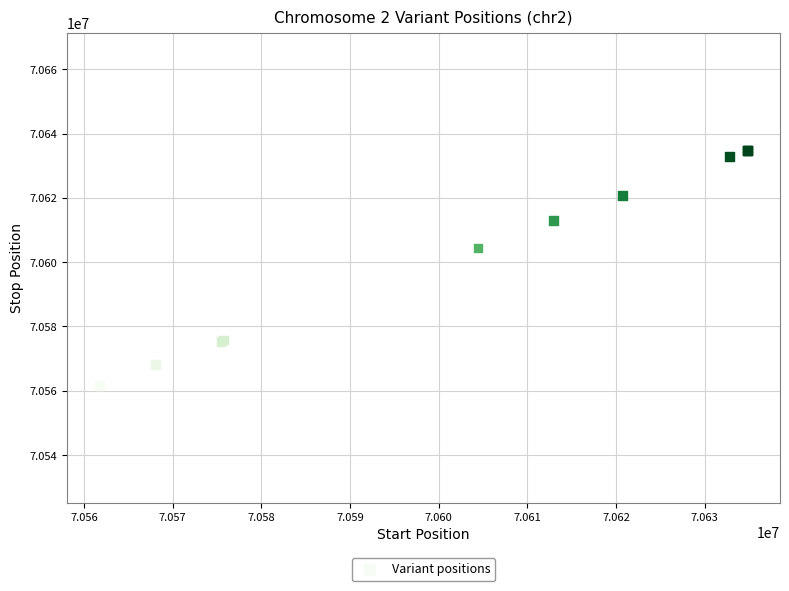

What Y value in the scatter plot is closest to 70598301?

70604450